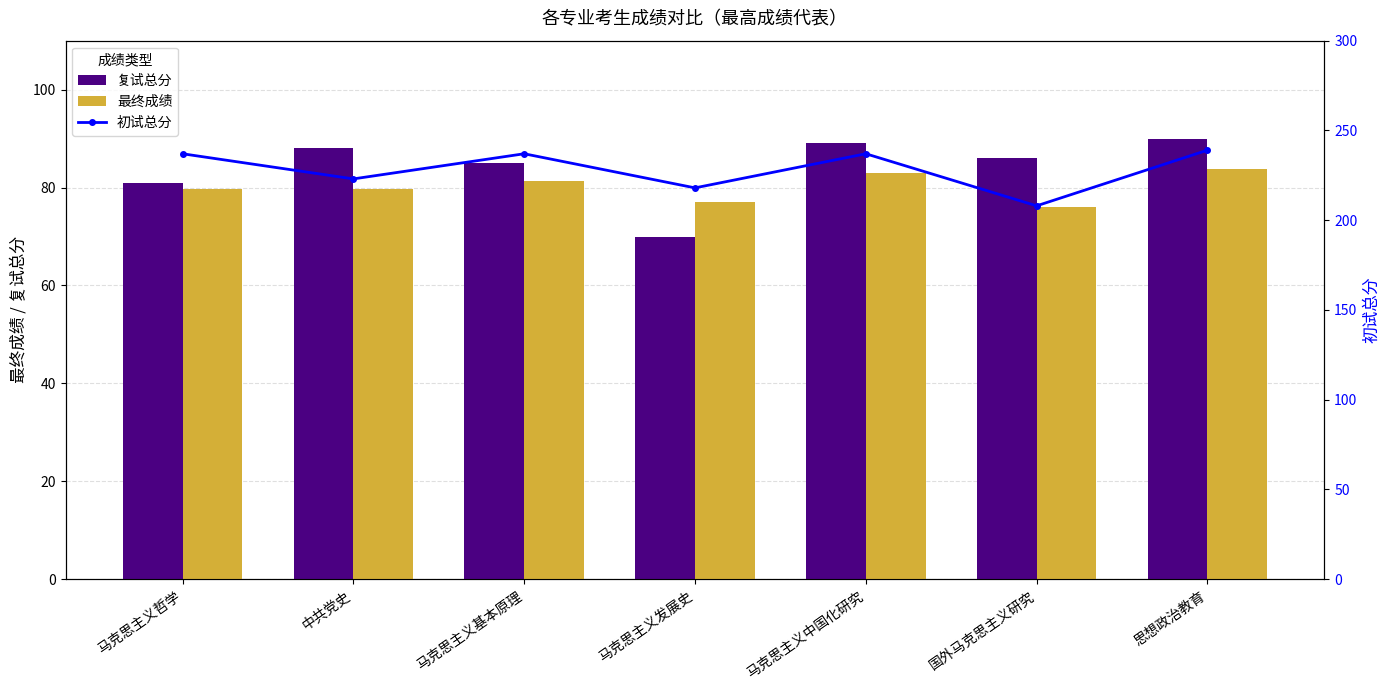

What are all the series names shown in the legend?

复试总分, 最终成绩, 初试总分